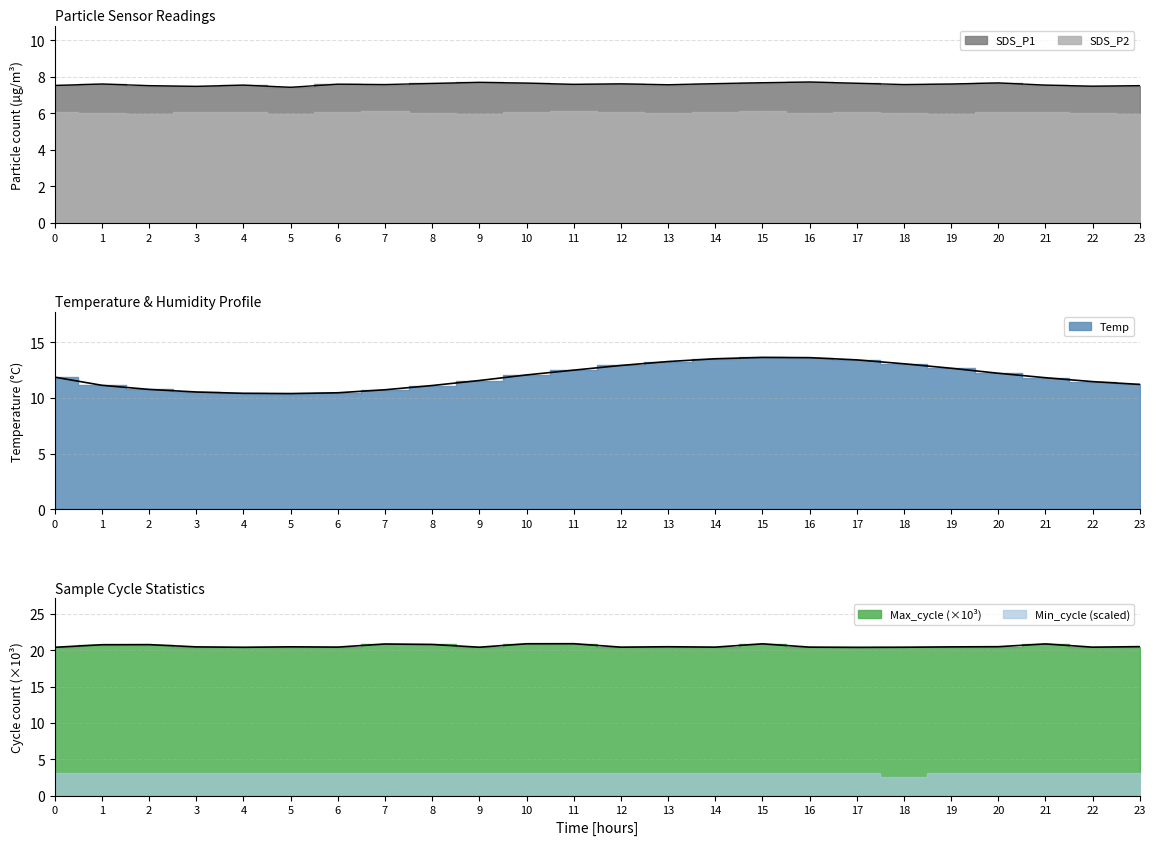

What is the sum of the SDS_P1 values at 1 and 21?

15.2